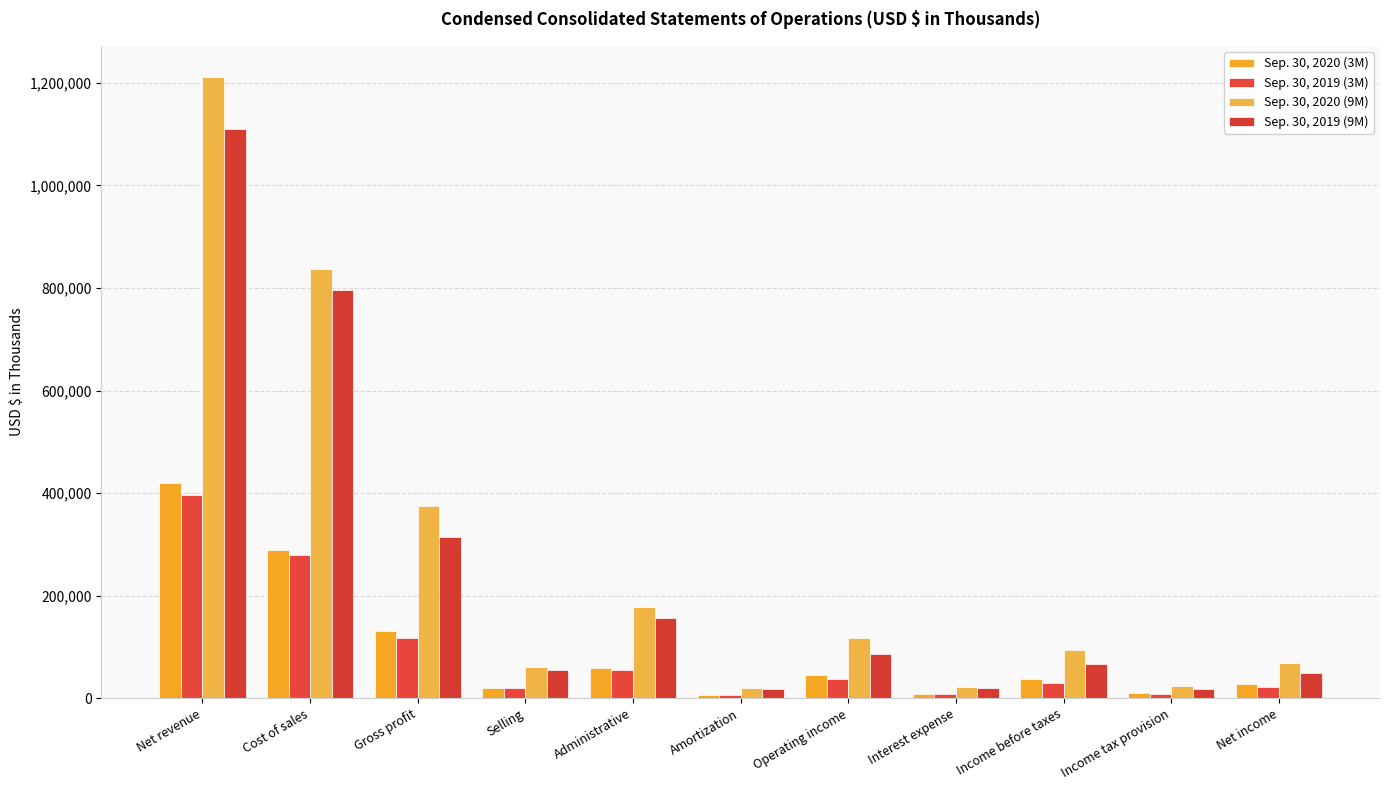

At which label does Sep. 30, 2019 (9M) first exceed 66100?

Net revenue